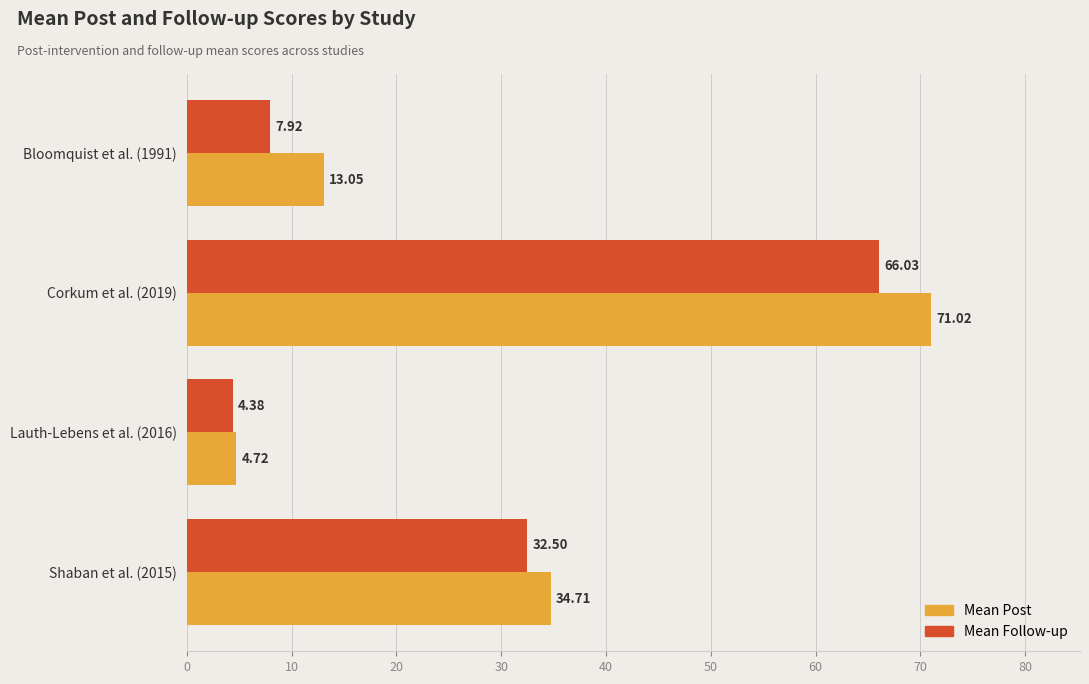

What is the difference between the highest and lowest values at Lauth-Lebens et al. (2016)?

0.3